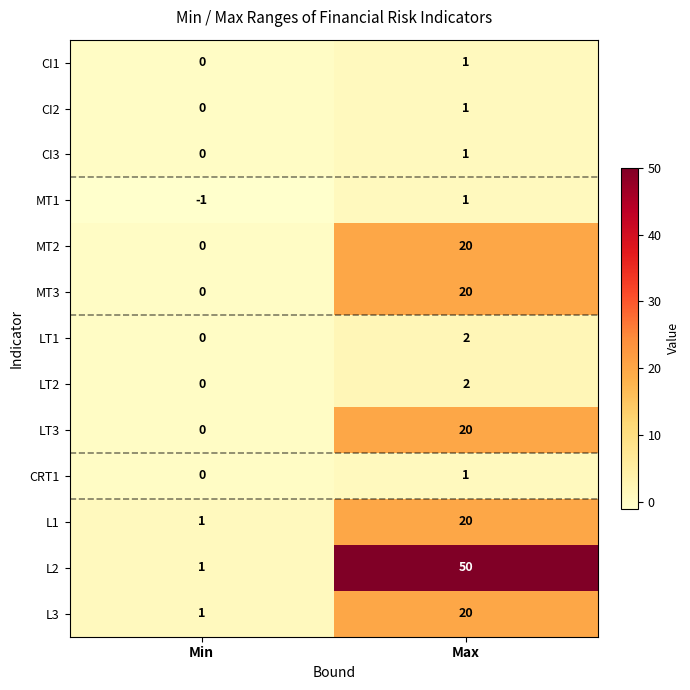

Reading left to right, list all the values displayed in this chart.

CI1: Min=0	Max=1
CI2: Min=0	Max=1
CI3: Min=0	Max=1
MT1: Min=-1	Max=1
MT2: Min=0	Max=20
MT3: Min=0	Max=20
LT1: Min=0	Max=2
LT2: Min=0	Max=2
LT3: Min=0	Max=20
CRT1: Min=0	Max=1
L1: Min=1	Max=20
L2: Min=1	Max=50
L3: Min=1	Max=20